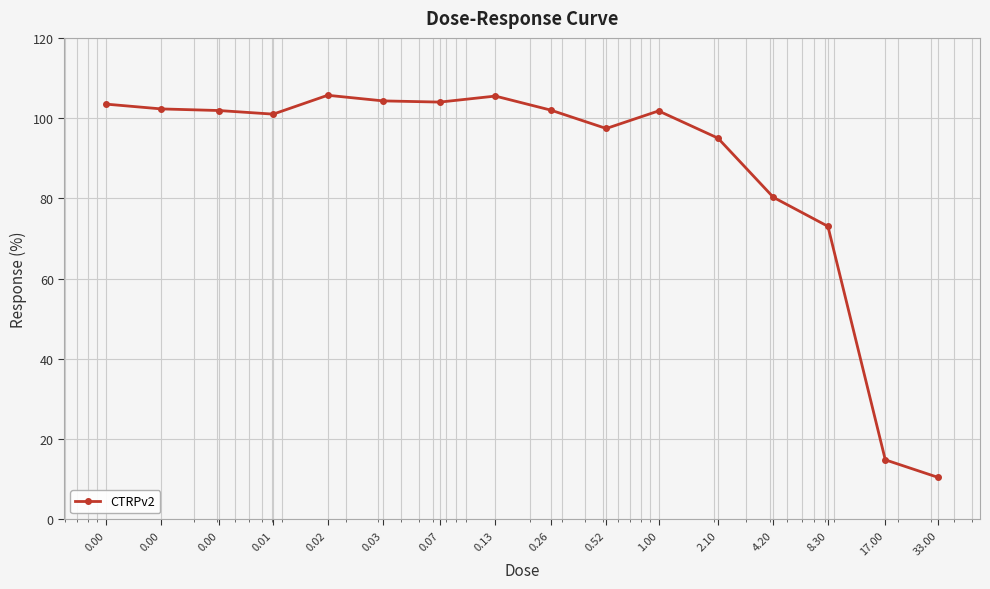

What is the value of the 13th point from the left?

80.3